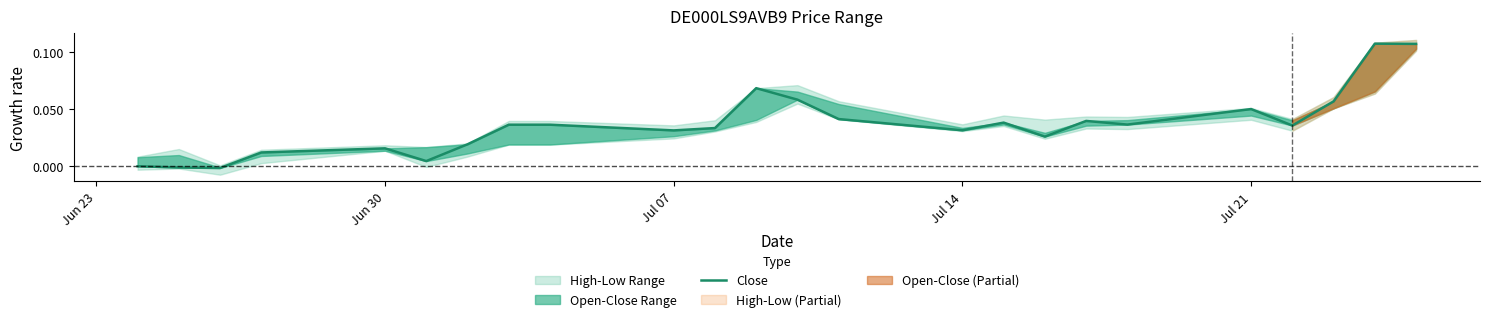

How many interior local valleys (lower than both neighbors) does the data have?

7